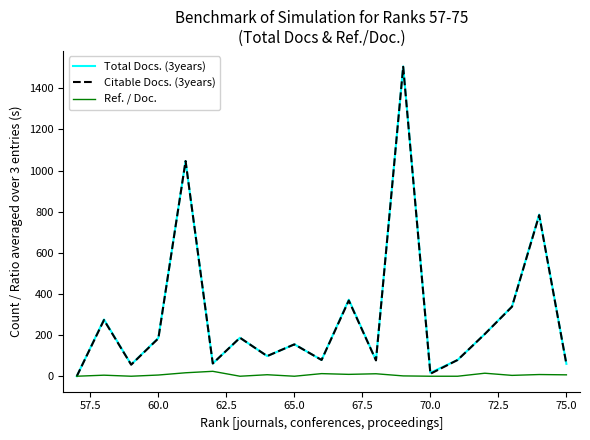

What is the maximum value for Total Docs. (3years)?

1506.0